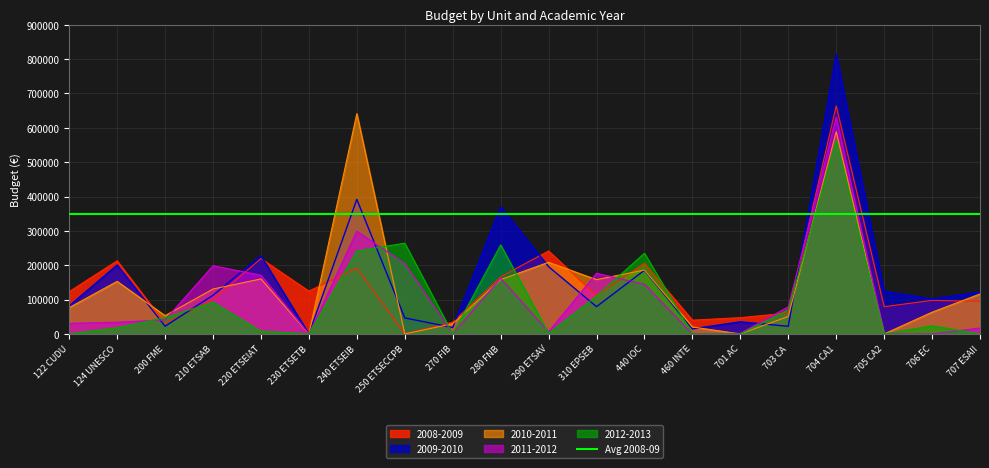

Reading right to left, transcribe all the data shown in this chart.

2008-2009: 707 ESAII=94869.8	706 EC=97803.1	705 CA2=79301.7	704 CA1=663771.8	703 CA=60986.8	701 AC=47371.4	460 INTE=40153.7	440 IOC=205333.2	310 EPSEB=111620.5	290 ETSAV=241547.9	280 FNB=166225.4	270 FIB=34101.5	250 ETSECCPB=330.2	240 ETSEIB=191674.5	230 ETSETB=124713.6	220 ETSEIAT=219488.1	210 ETSAB=99754.1	200 FME=30708.0	124 UNESCO=213013.2	122 CUDU=123076.7
2009-2010: 707 ESAII=122116.4	706 EC=101848.2	705 CA2=124220.7	704 CA1=814038.1	703 CA=22220.6	701 AC=35289.7	460 INTE=14739.8	440 IOC=185385.6	310 EPSEB=79435.3	290 ETSAV=195951.2	280 FNB=369808.1	270 FIB=18762.2	250 ETSECCPB=46629.2	240 ETSEIB=391796.3	230 ETSETB=0.0	220 ETSEIAT=227480.9	210 ETSAB=112481.5	200 FME=22519.2	124 UNESCO=200634.3	122 CUDU=81782.3
2010-2011: 707 ESAII=116365.2	706 EC=63292.6	705 CA2=0.0	704 CA1=588775.0	703 CA=50976.6	701 AC=0.0	460 INTE=20267.3	440 IOC=186001.9	310 EPSEB=158112.1	290 ETSAV=208625.0	280 FNB=158352.6	270 FIB=29674.0	250 ETSECCPB=0.0	240 ETSEIB=641347.2	230 ETSETB=0.0	220 ETSEIAT=160235.5	210 ETSAB=130810.4	200 FME=53227.2	124 UNESCO=153051.2	122 CUDU=76632.6
2011-2012: 707 ESAII=17261.6	706 EC=0.0	705 CA2=0.0	704 CA1=631100.9	703 CA=78828.1	701 AC=1849.0	460 INTE=0.0	440 IOC=144535.6	310 EPSEB=176755.3	290 ETSAV=6364.0	280 FNB=162120.4	270 FIB=0.0	250 ETSECCPB=205201.2	240 ETSEIB=299152.9	230 ETSETB=0.0	220 ETSEIAT=170730.8	210 ETSAB=198541.7	200 FME=40944.0	124 UNESCO=34151.3	122 CUDU=31022.0
2012-2013: 707 ESAII=0.0	706 EC=23580.0	705 CA2=0.0	704 CA1=563492.6	703 CA=70115.2	701 AC=0.0	460 INTE=0.0	440 IOC=234996.5	310 EPSEB=110273.3	290 ETSAV=1521.0	280 FNB=259250.0	270 FIB=220.0	250 ETSECCPB=264350.0	240 ETSEIB=241316.4	230 ETSETB=0.0	220 ETSEIAT=8156.4	210 ETSAB=92078.1	200 FME=47550.0	124 UNESCO=18290.0	122 CUDU=0.0